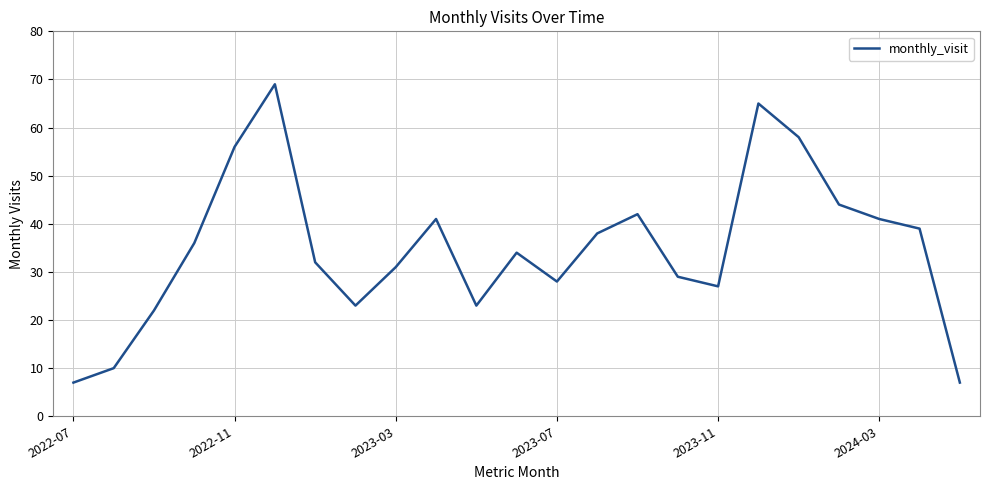

What is the smallest value displayed?

7